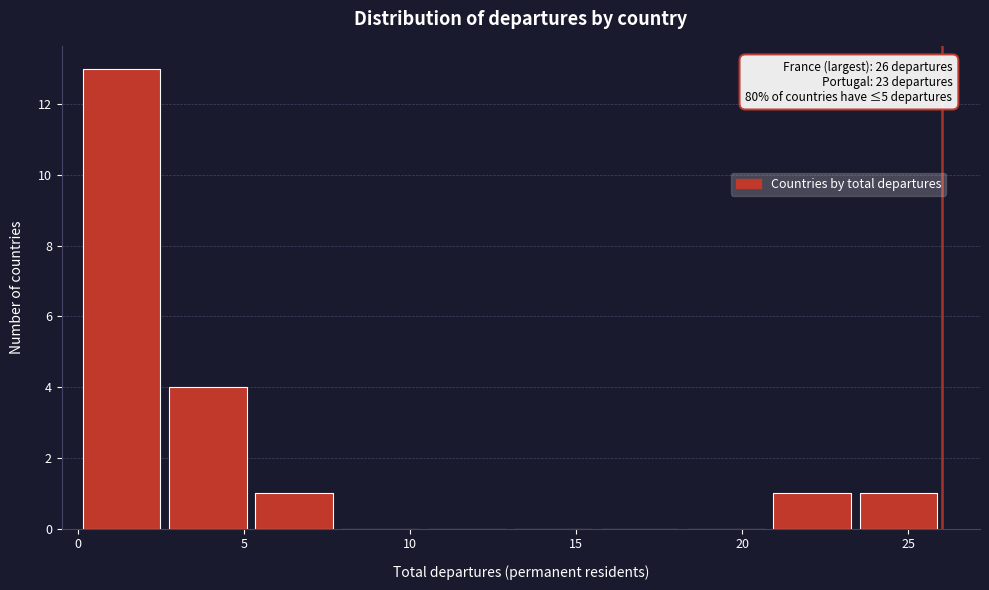

Which range on the x-axis has the tallest bar?

0.0 to 2.6